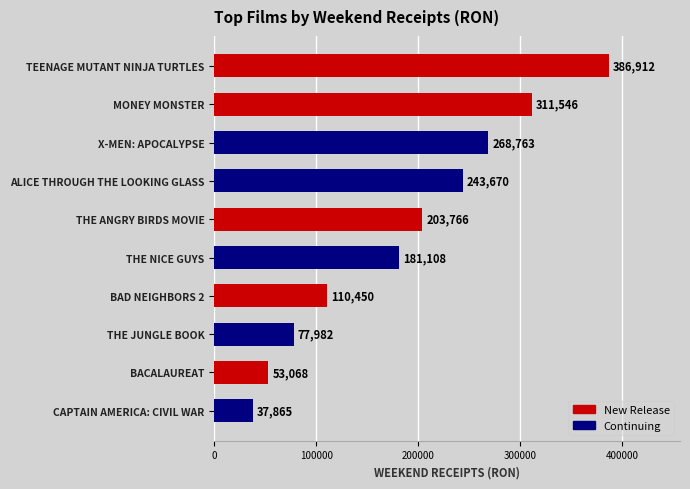

The chart shows a value of 14820.7 at CAPTAIN AMERICA: CIVIL WAR. True or false?

False